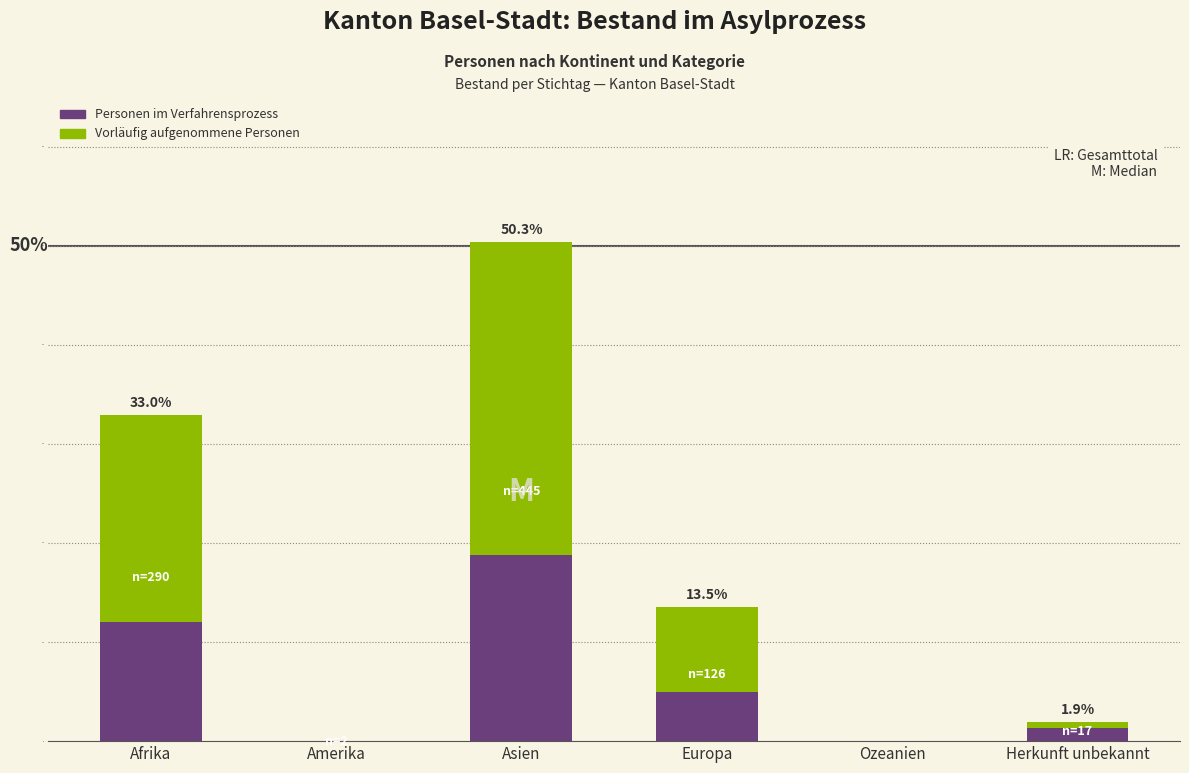

What is the sum of all Personen im Verfahrensprozess values?

37.2